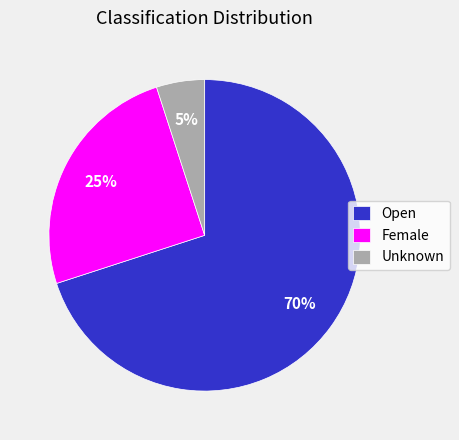

What is the ratio of the value at Female to the value at Unknown?

5.0